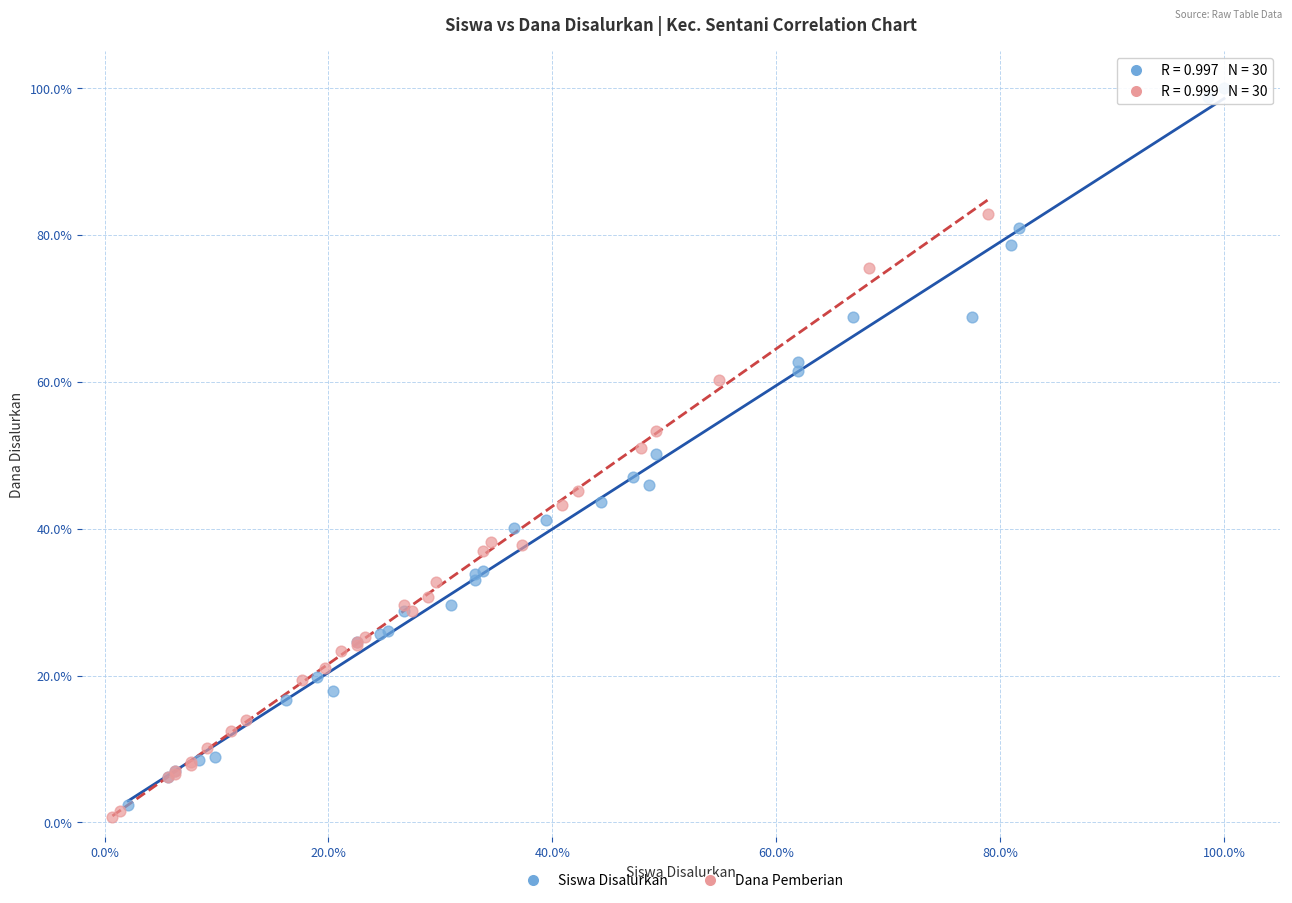

Which series has the largest Y range (max minus min)?

Siswa Disalurkan